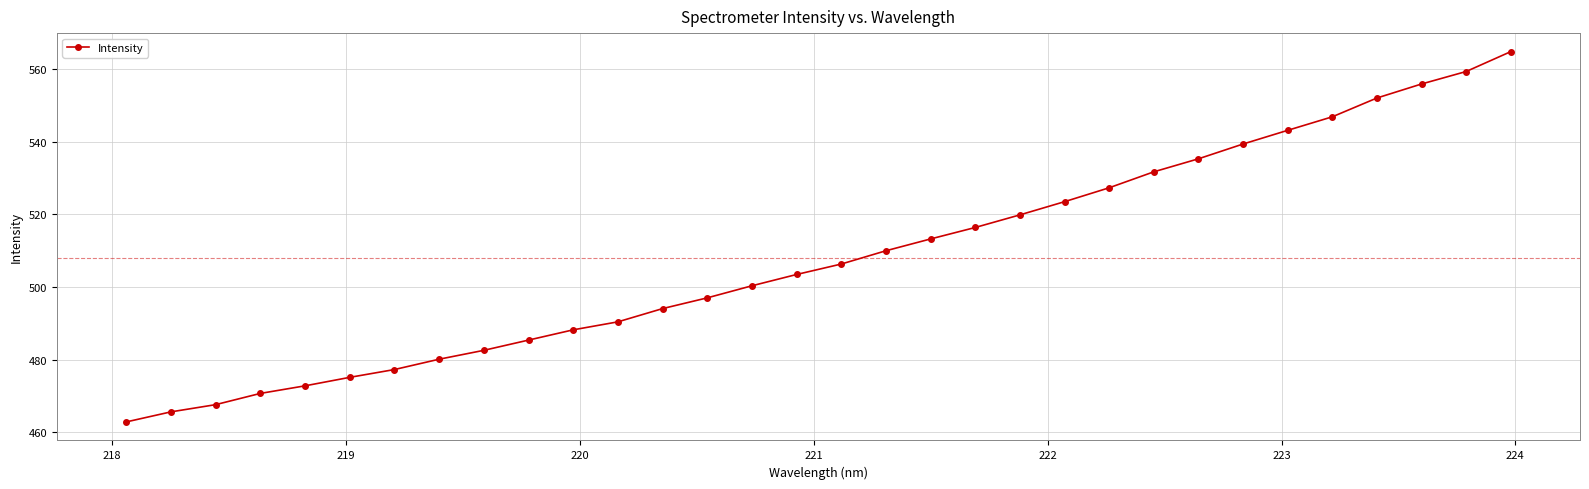

What is the value of the 1st point from the left?

462.8